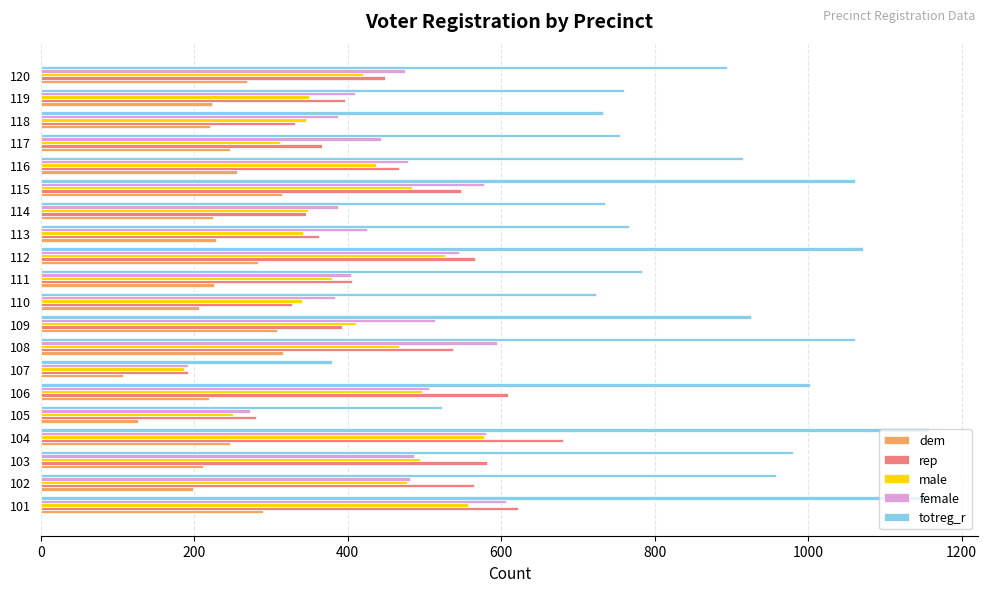

Which series has the largest total across all categories?

totreg_r